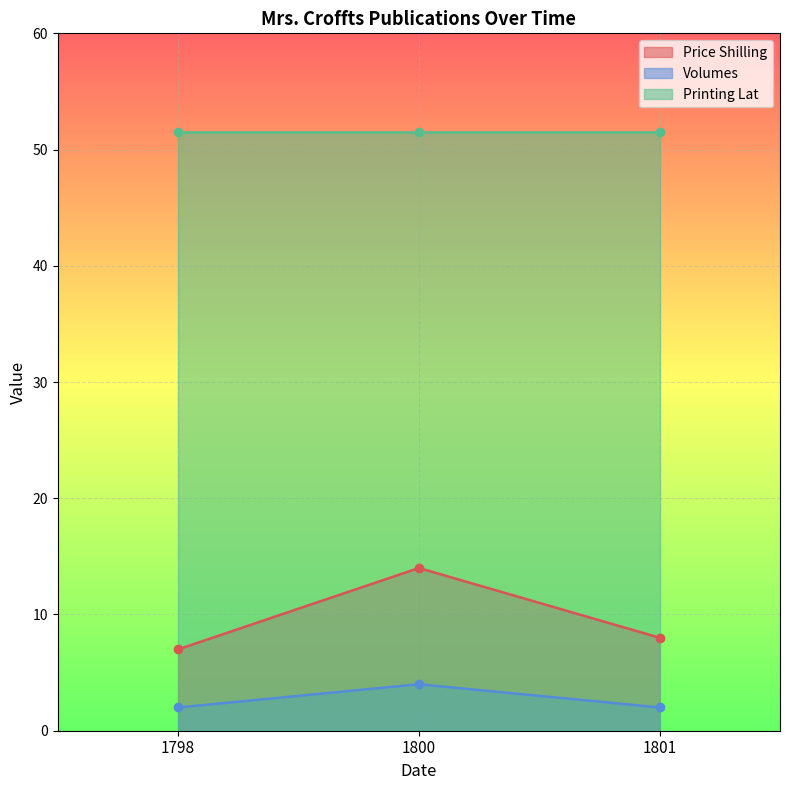

Is it true that Volumes equals 3 at 1798?

False